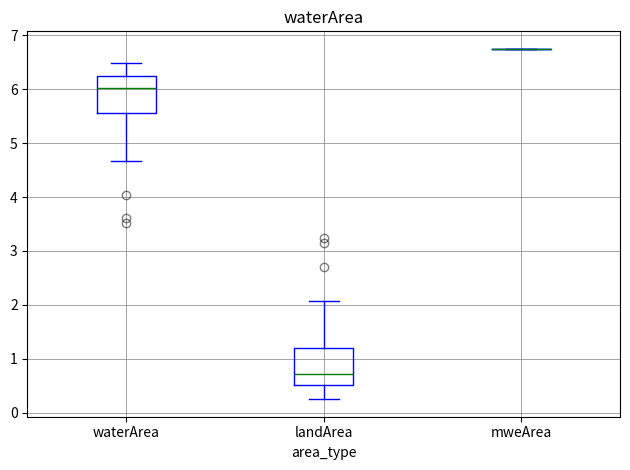

Reading left to right, transcribe this box plot: for each box, give where its median line is, the range the box spans, and where its two whiskers end, as read against the y-axis. The values are not printed on the chart, so give them approximately, as read against the axis.

waterArea: median 6.0, box 5.6 to 6.2, whiskers 4.7 to 6.5
landArea: median 0.7, box 0.5 to 1.2, whiskers 0.3 to 2.1
mweArea: box collapsed to a line at 6.8, whiskers 6.8 to 6.8